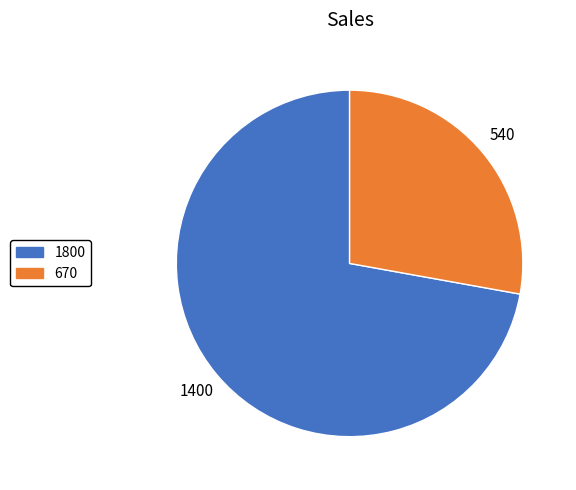

True or false: 1800 accounts for 72% of the total.

True